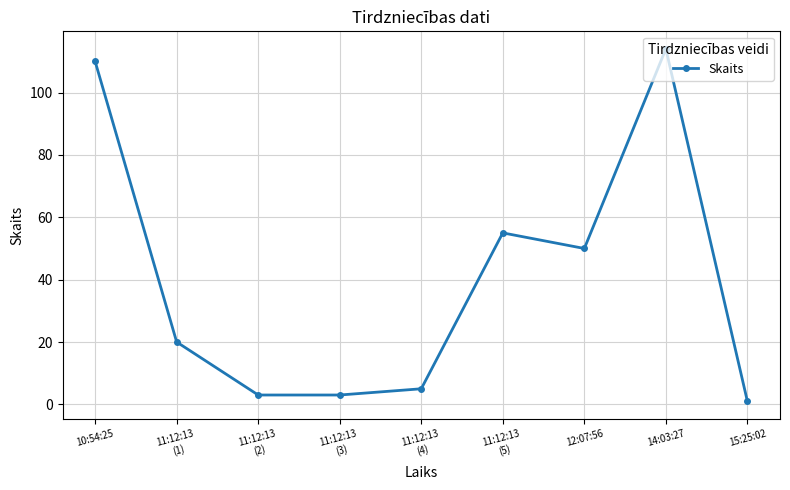

Between 15:25:02 and 10:54:25, which is larger?

10:54:25